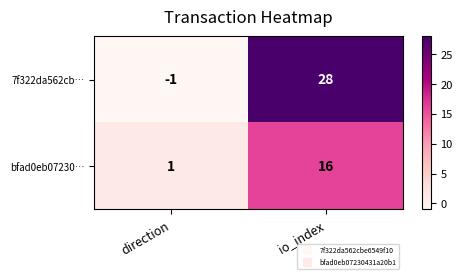

At which category does the chart reach its peak across all series?

io_index